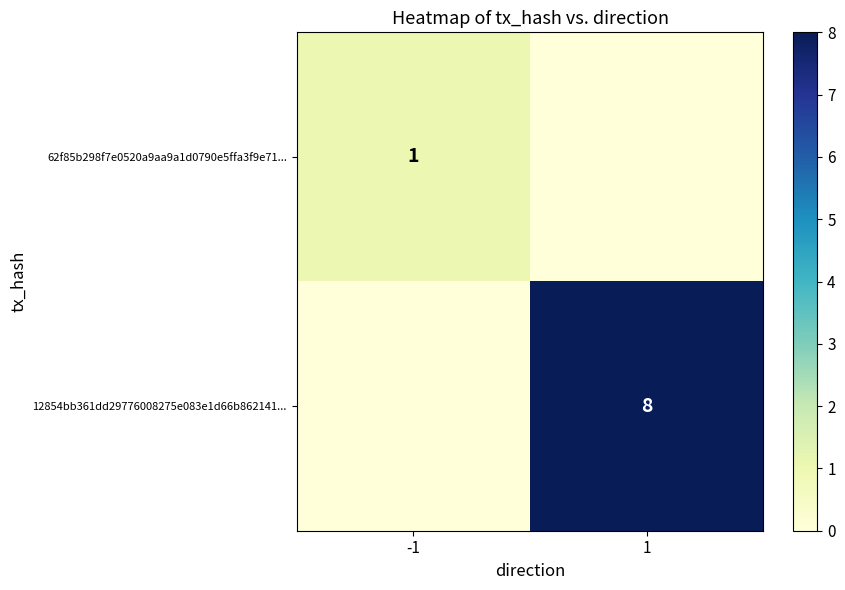

The 12854bb361dd29776008275e083e1d66b862141... series shows 12 at 1. True or false?

False